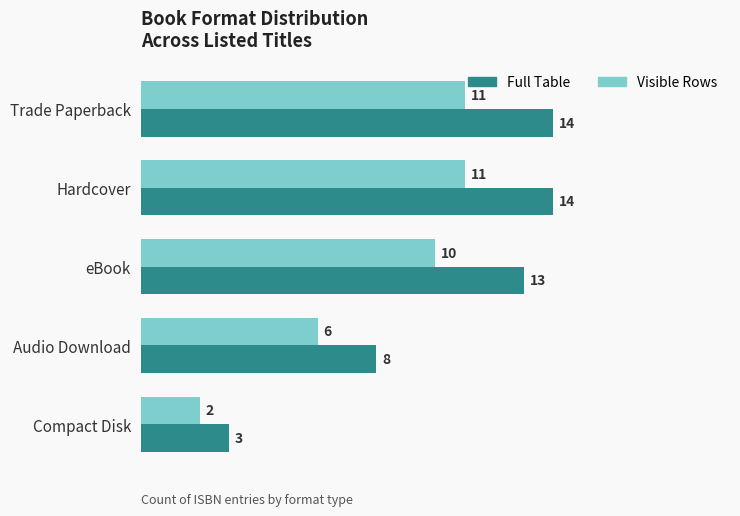

Which series changed the most between Hardcover and Compact Disk?

Full Table